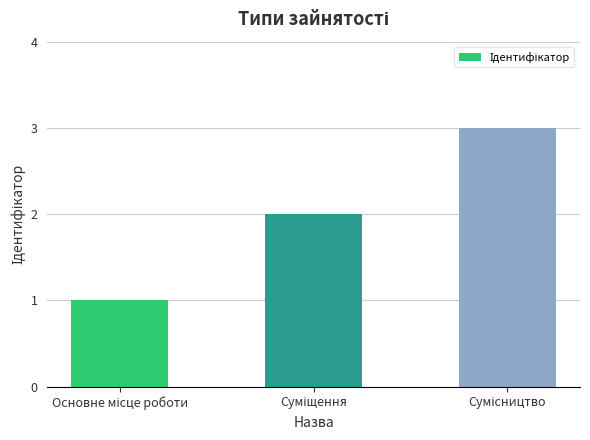

What is the difference between the maximum and second lowest values?

1